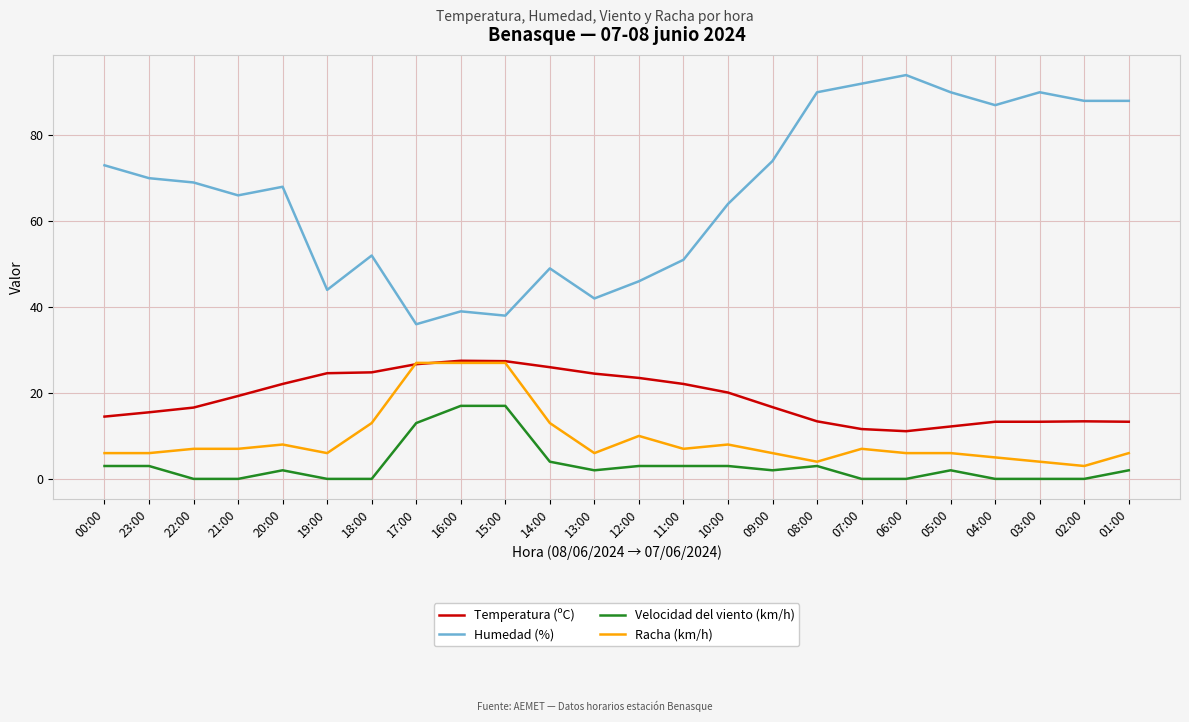

What is the total value across all series at 14:00?

92.0